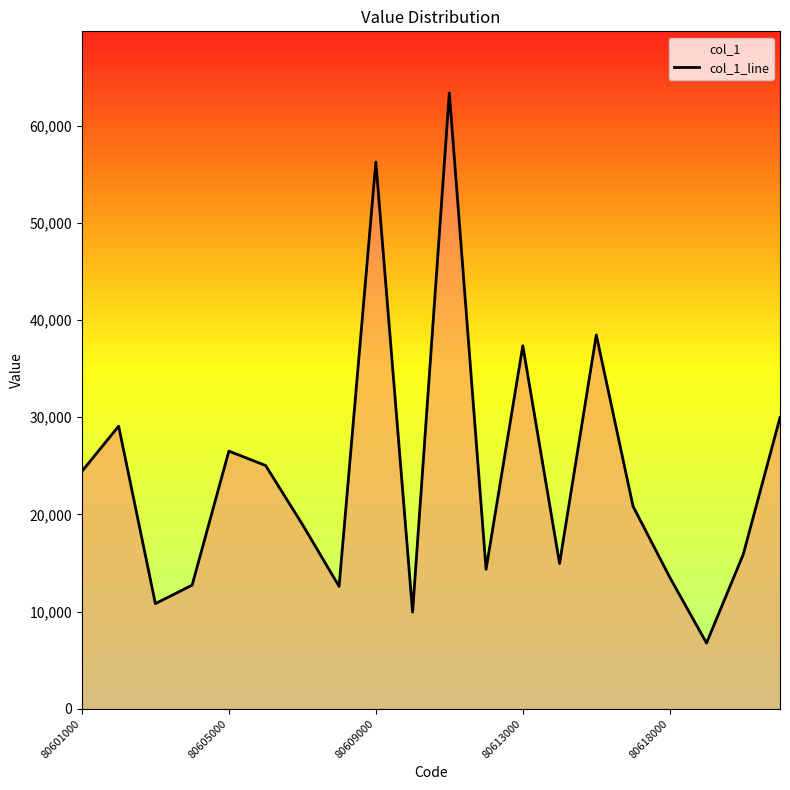

What is the greatest value displayed?

63358